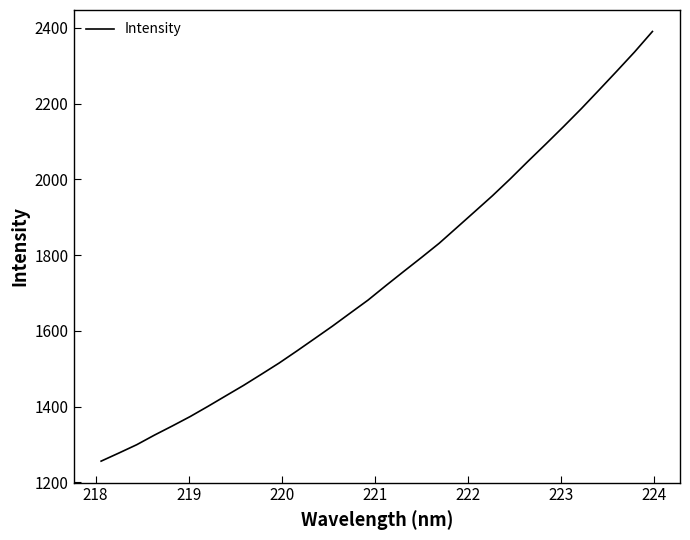

Does the chart have visible grid lines?

No